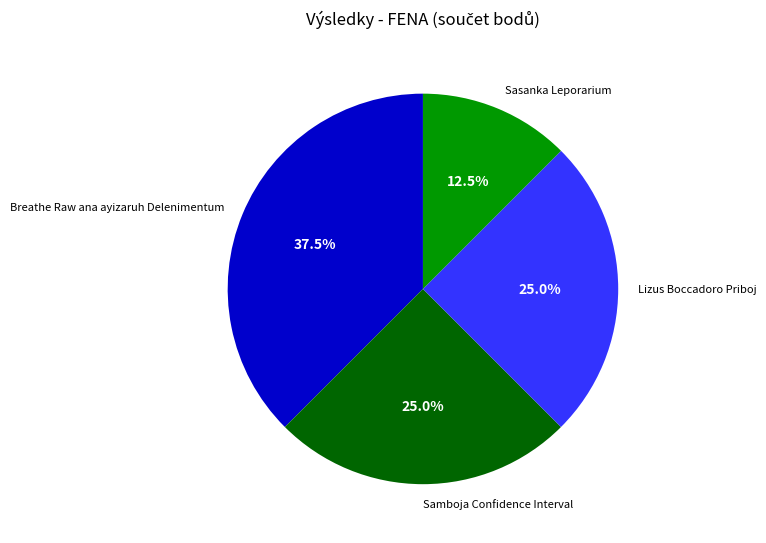

Does any single category account for the majority?

No